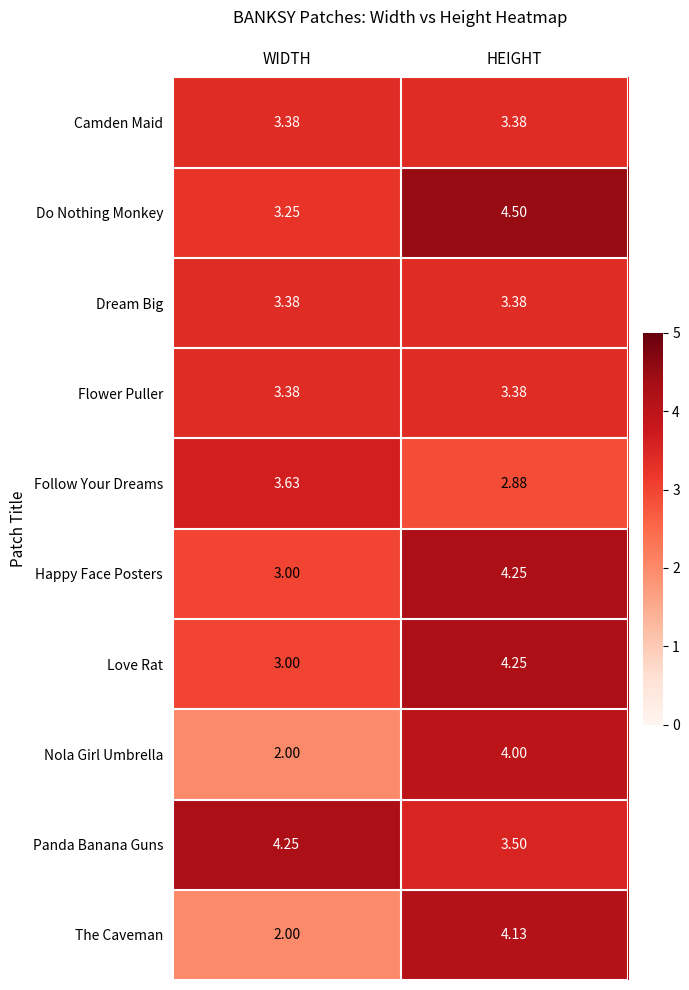

Which series has the widest spread of values?

The Caveman